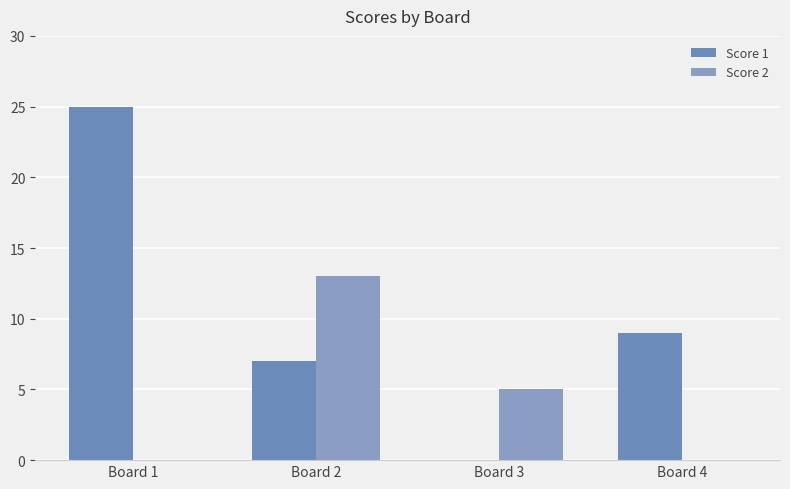

What is the value of the Score 2 bar at the 3rd from the left?

5